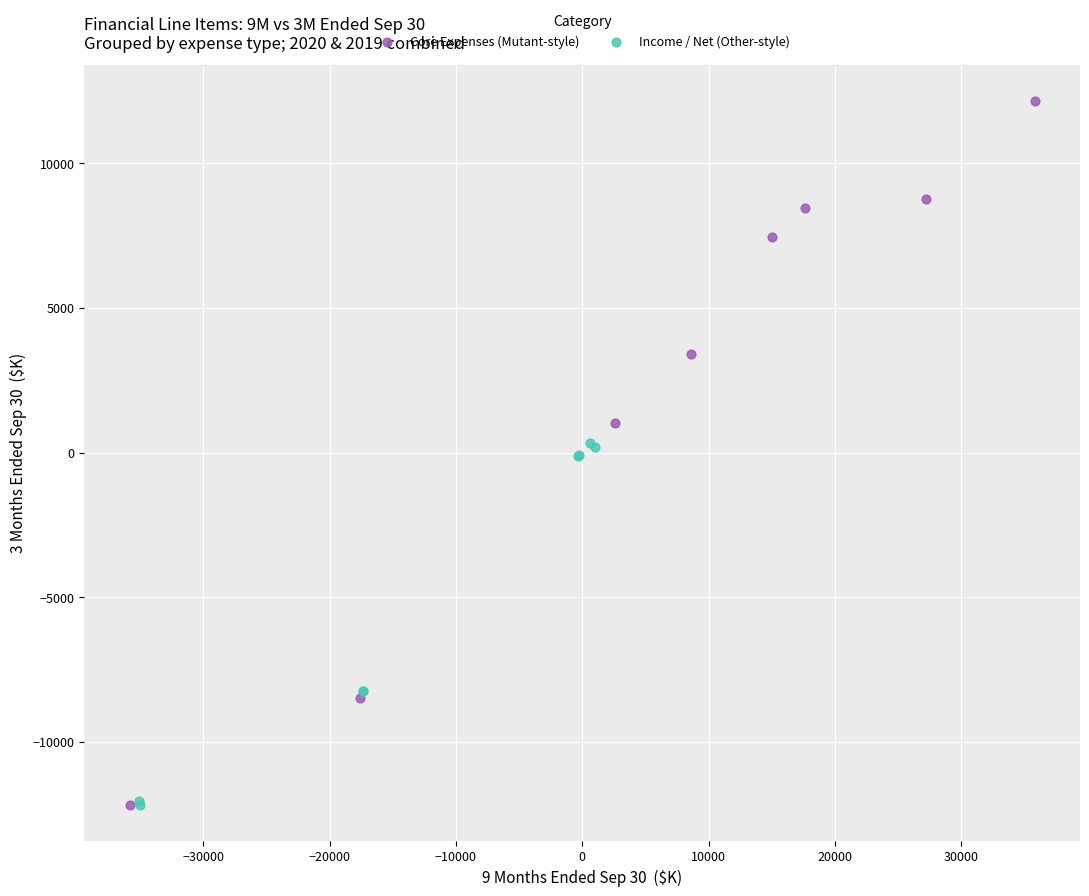

Which series has the largest Y range (max minus min)?

Core Expenses (Mutant-style)